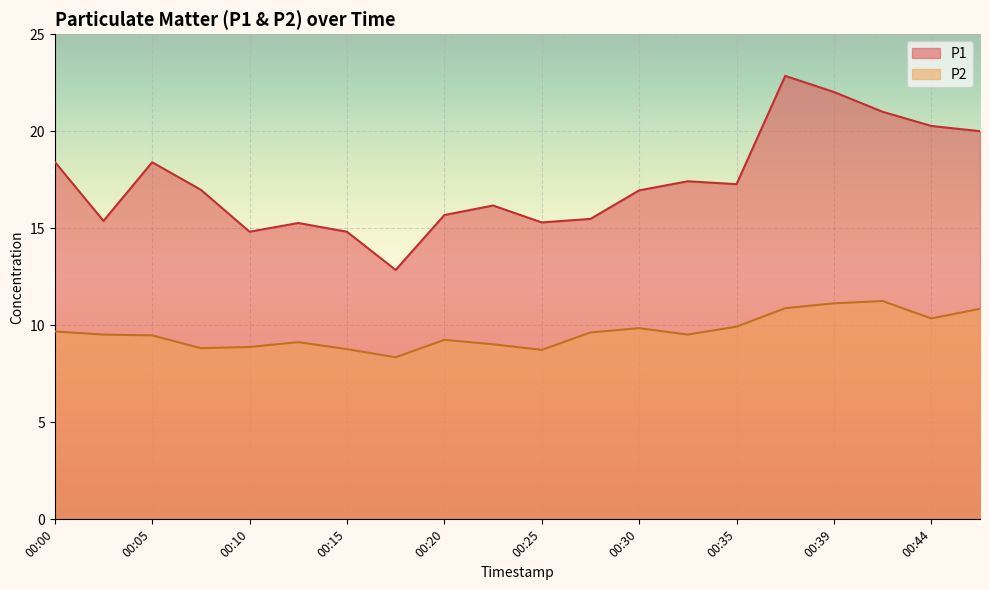

Which series has the largest total across all categories?

P1